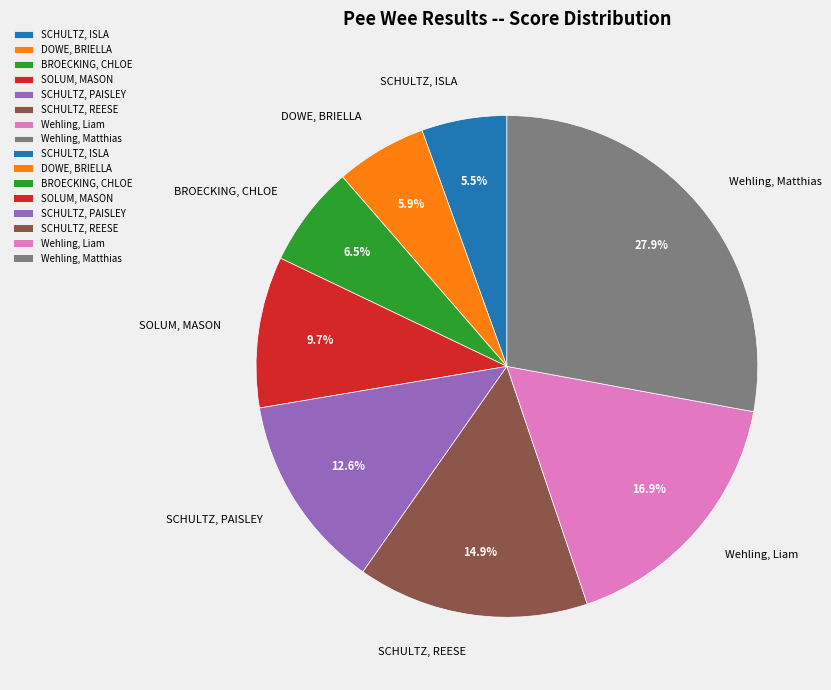

What is the largest slice in the pie chart?

Wehling, Matthias